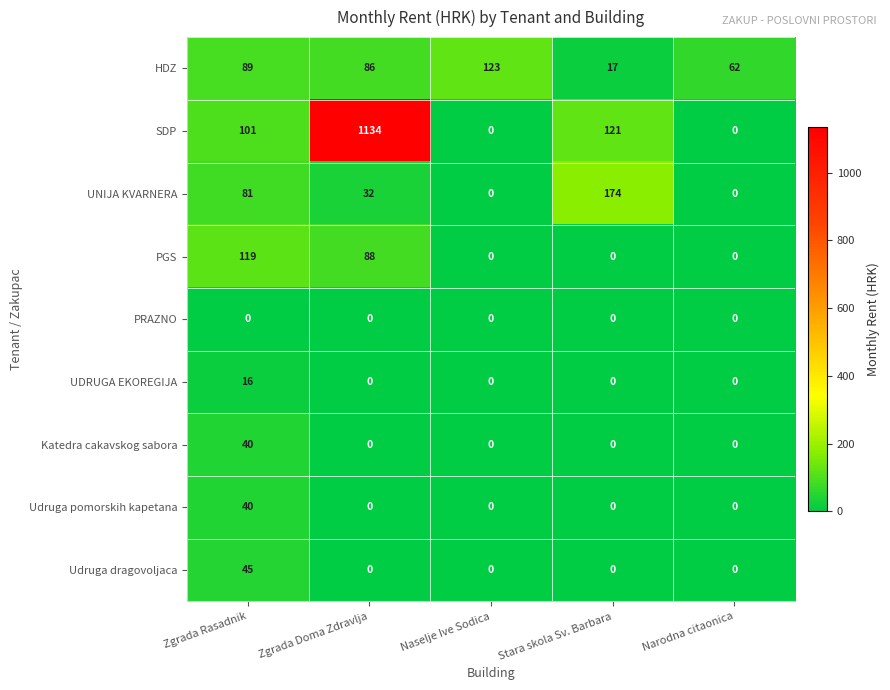

What is the difference between the highest and lowest values at Zgrada Rasadnik?

119